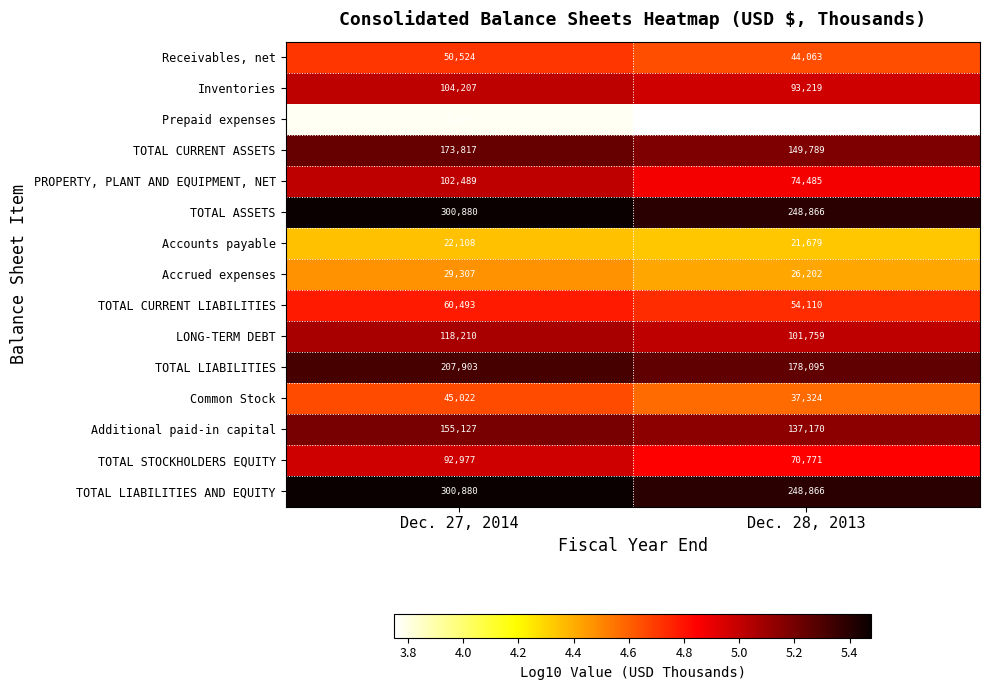

Reading right to left, what are all the values shown in this chart?

Receivables, net: Dec. 28, 2013=44063	Dec. 27, 2014=50524
Inventories: Dec. 28, 2013=93219	Dec. 27, 2014=104207
Prepaid expenses: Dec. 28, 2013=5630	Dec. 27, 2014=5970
TOTAL CURRENT ASSETS: Dec. 28, 2013=149789	Dec. 27, 2014=173817
PROPERTY, PLANT AND EQUIPMENT, NET: Dec. 28, 2013=74485	Dec. 27, 2014=102489
TOTAL ASSETS: Dec. 28, 2013=248866	Dec. 27, 2014=300880
Accounts payable: Dec. 28, 2013=21679	Dec. 27, 2014=22108
Accrued expenses: Dec. 28, 2013=26202	Dec. 27, 2014=29307
TOTAL CURRENT LIABILITIES: Dec. 28, 2013=54110	Dec. 27, 2014=60493
LONG-TERM DEBT: Dec. 28, 2013=101759	Dec. 27, 2014=118210
TOTAL LIABILITIES: Dec. 28, 2013=178095	Dec. 27, 2014=207903
Common Stock: Dec. 28, 2013=37324	Dec. 27, 2014=45022
Additional paid-in capital: Dec. 28, 2013=137170	Dec. 27, 2014=155127
TOTAL STOCKHOLDERS EQUITY: Dec. 28, 2013=70771	Dec. 27, 2014=92977
TOTAL LIABILITIES AND EQUITY: Dec. 28, 2013=248866	Dec. 27, 2014=300880